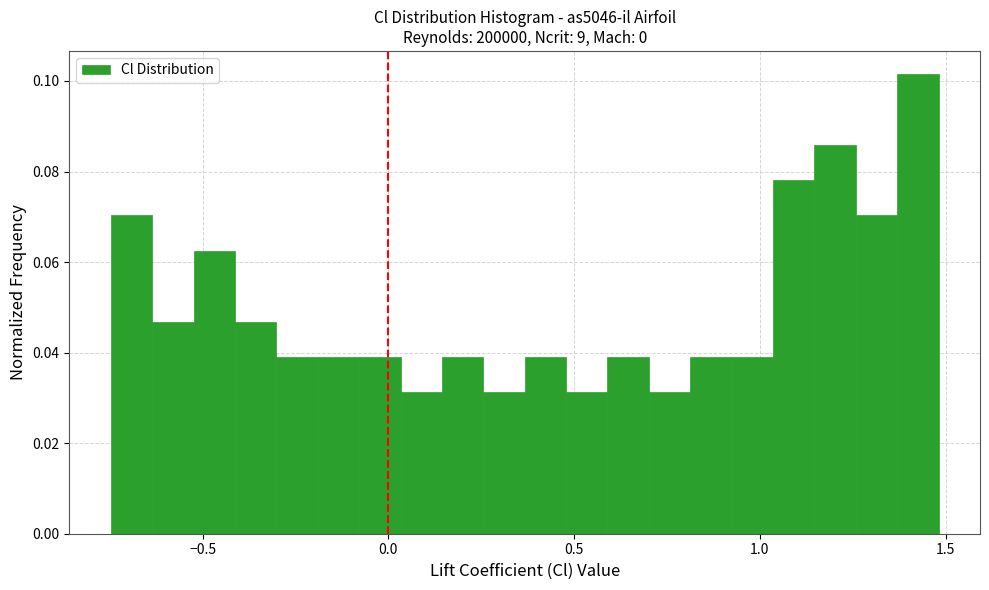

Read against the x-axis, roughly where is the centre of the tallest bar?

1.45